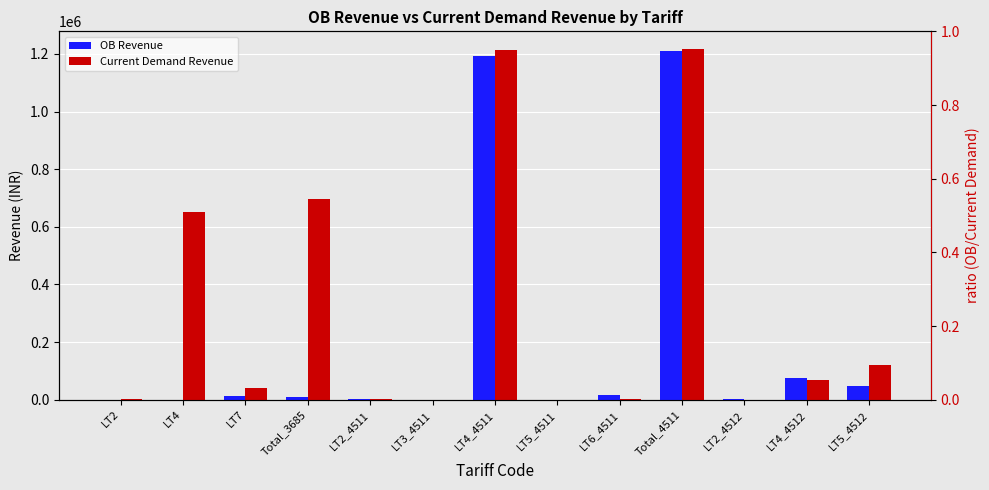

Reading left to right, list all the values displayed in this chart.

OB Revenue: 373.1	-3540.9	13371.2	10203.3	2584.9	10.1	1191610.4	382.0	16704.4	1211291.8	1258.6	74537.2	48582.7
Current Demand Revenue: 1953.8	651709.1	41320.4	695141.6	2061.4	0.0	1212291.0	429.4	2785.0	1217566.9	120.0	66937.4	121653.0